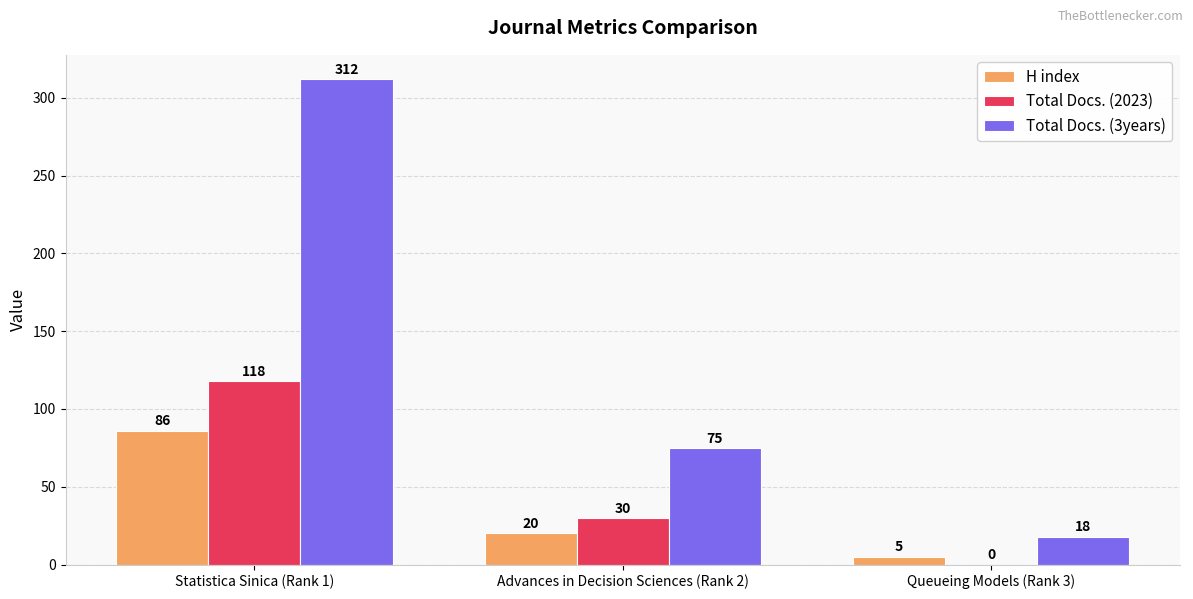

The Total Docs. (2023) series shows 0 at Queueing Models (Rank 3). True or false?

True